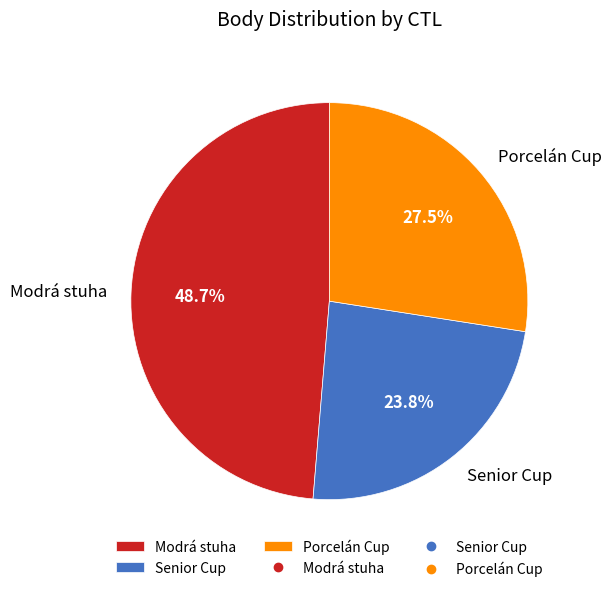

To the nearest percent, what is the difference between the largest and smallest slice percentages?

25%